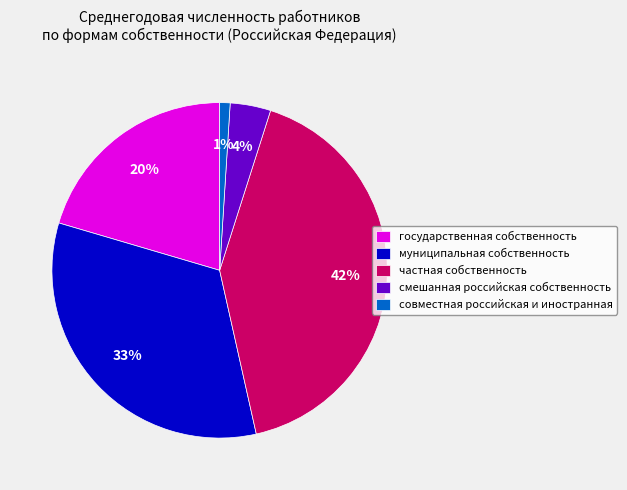

Which slice is the largest?

частная собственность